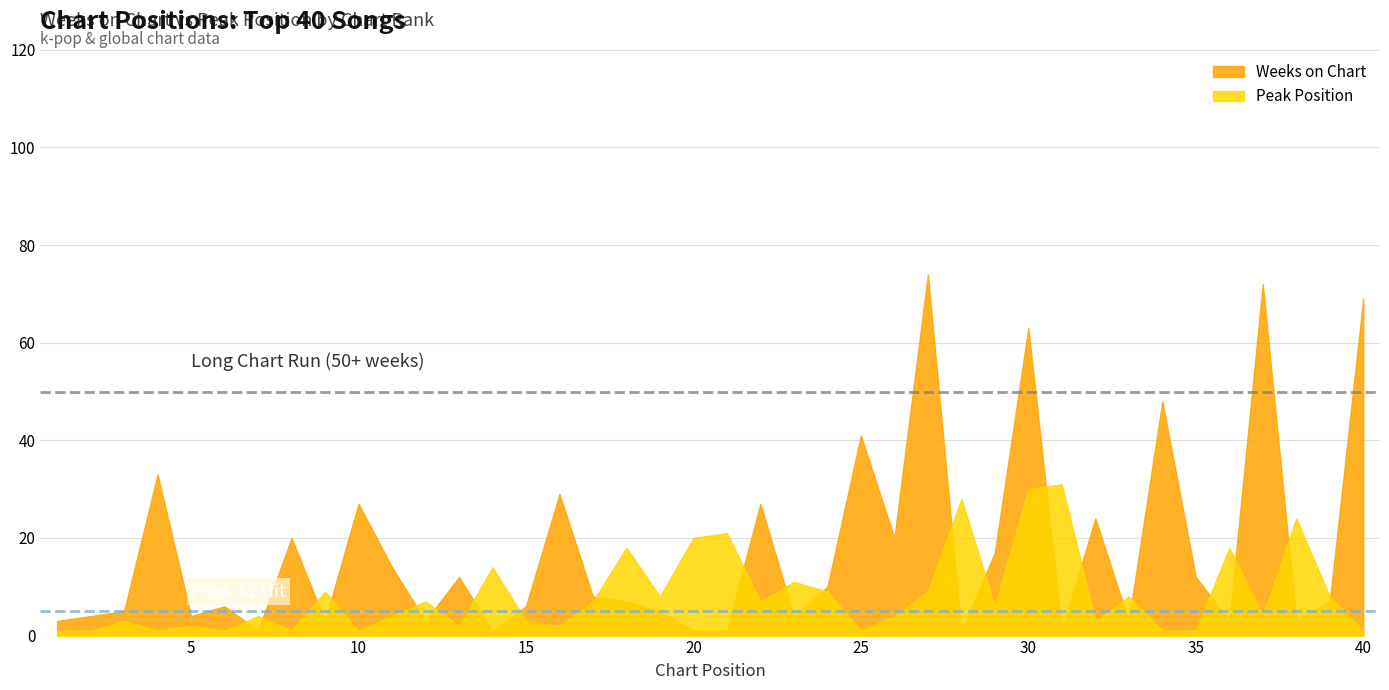

Reading right to left, what are all the values shown in this chart?

Peak Position: 1	8	24	4	18	1	1	8	3	31	30	6	28	9	4	1	9	11	7	21	20	8	18	7	2	3	14	2	7	4	1	9	1	4	1	2	1	3	1	1
Weeks on Chart: 69	7	3	72	3	12	48	3	24	1	63	17	1	74	20	41	10	4	27	1	1	5	7	8	29	6	1	12	3	14	27	3	20	1	6	4	33	5	4	3